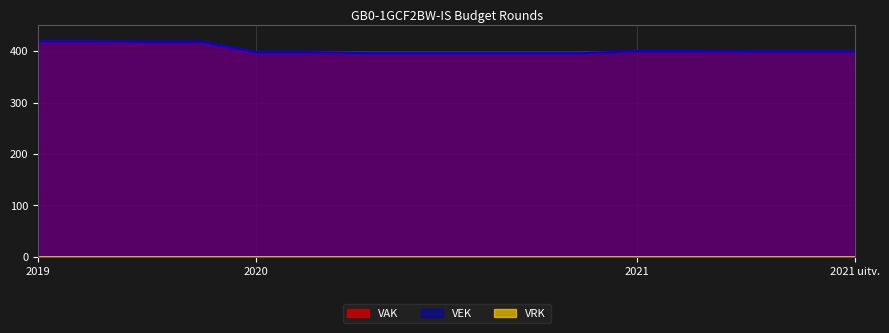

What is the average value of the VAK series?

403